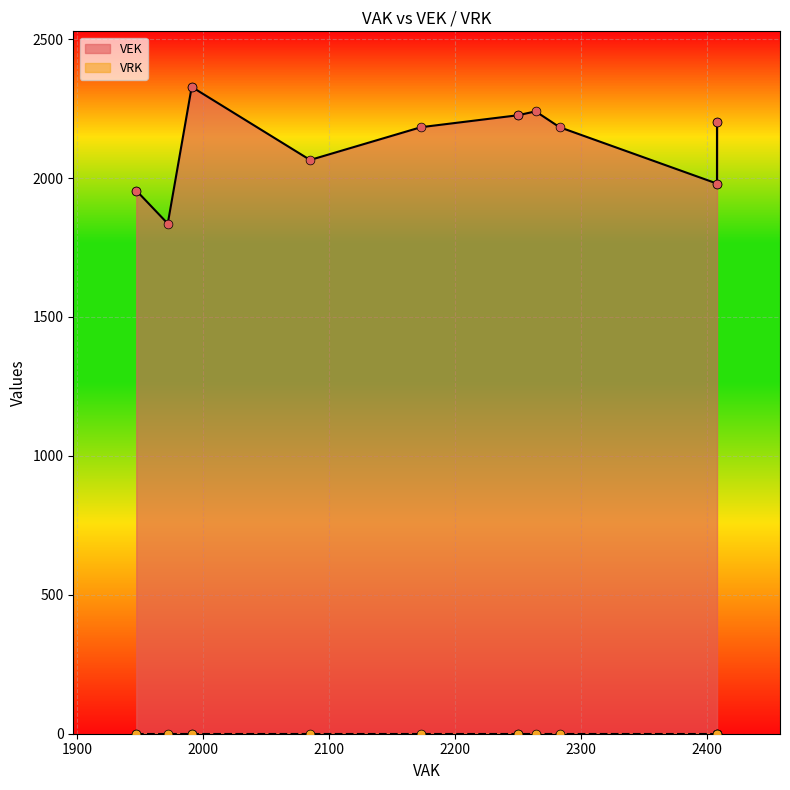

Is the value of VEK at 2022 Opmaak - ontwerp greater than the value of VRK at 2019 1ste aanpassing - ontwerp?

Yes